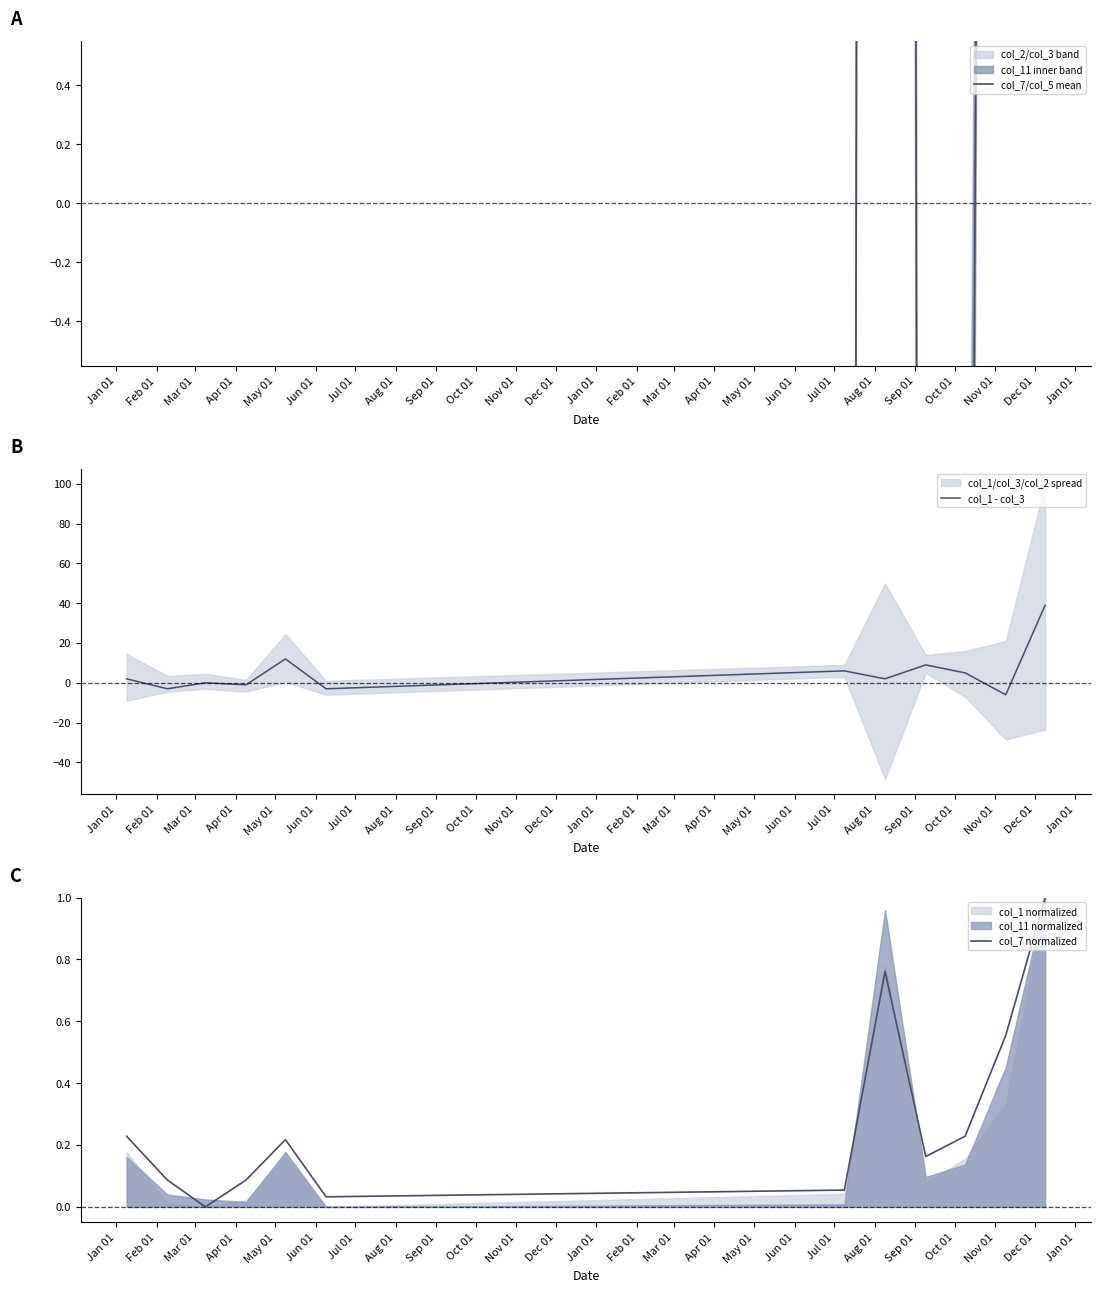

What is the minimum value shown in the chart?

-25.8